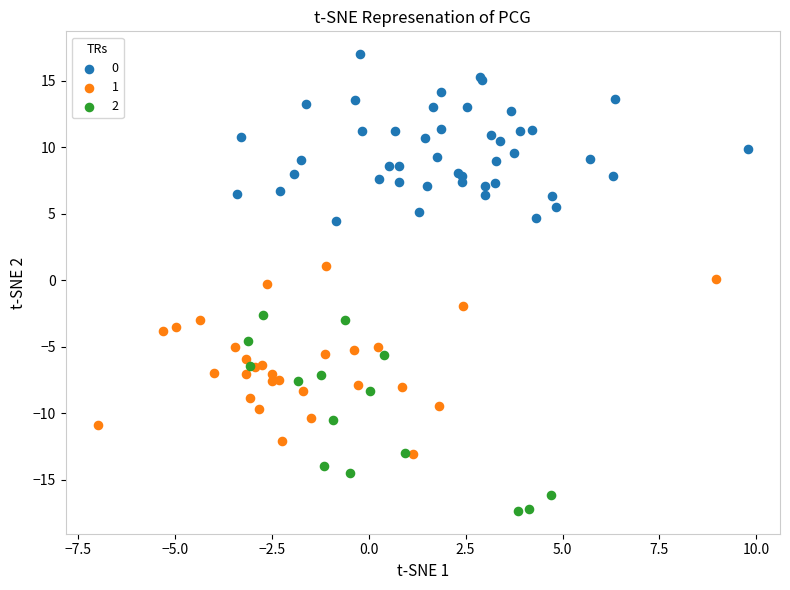

What are all the series names shown in the legend?

0, 1, 2